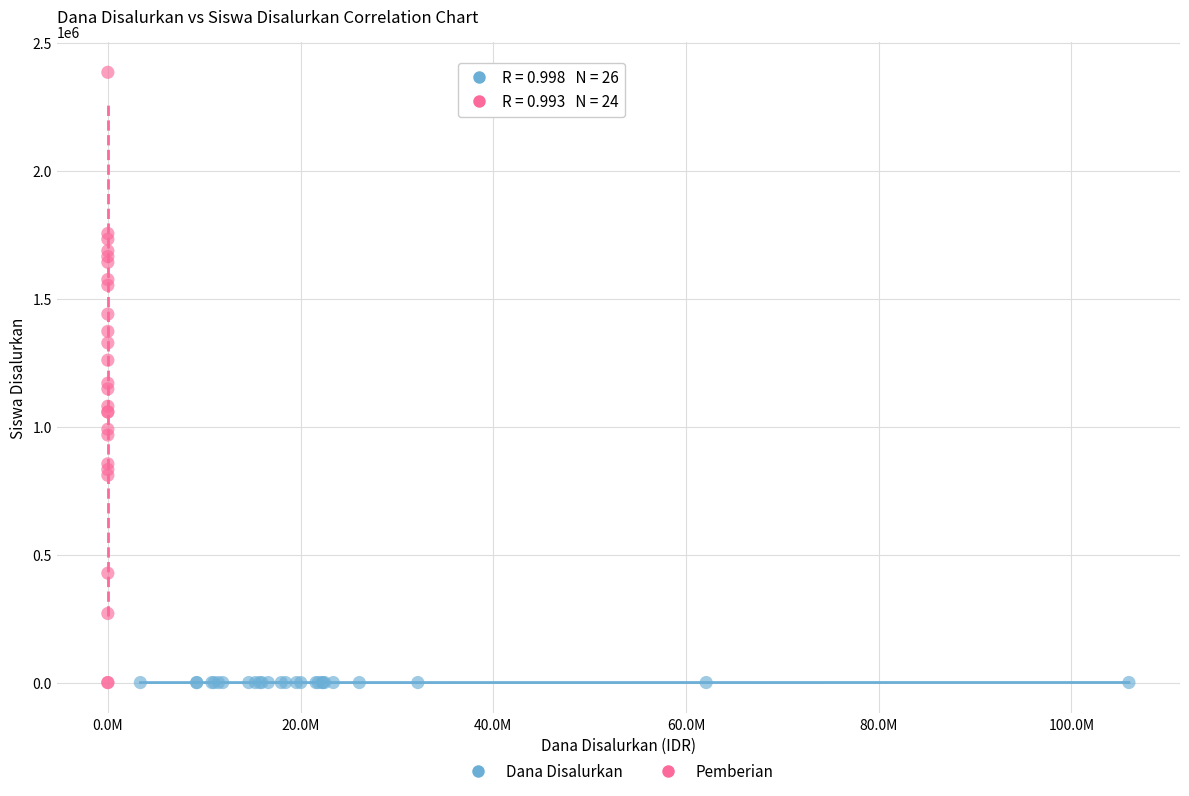

Which series reaches the maximum Y coordinate?

Pemberian